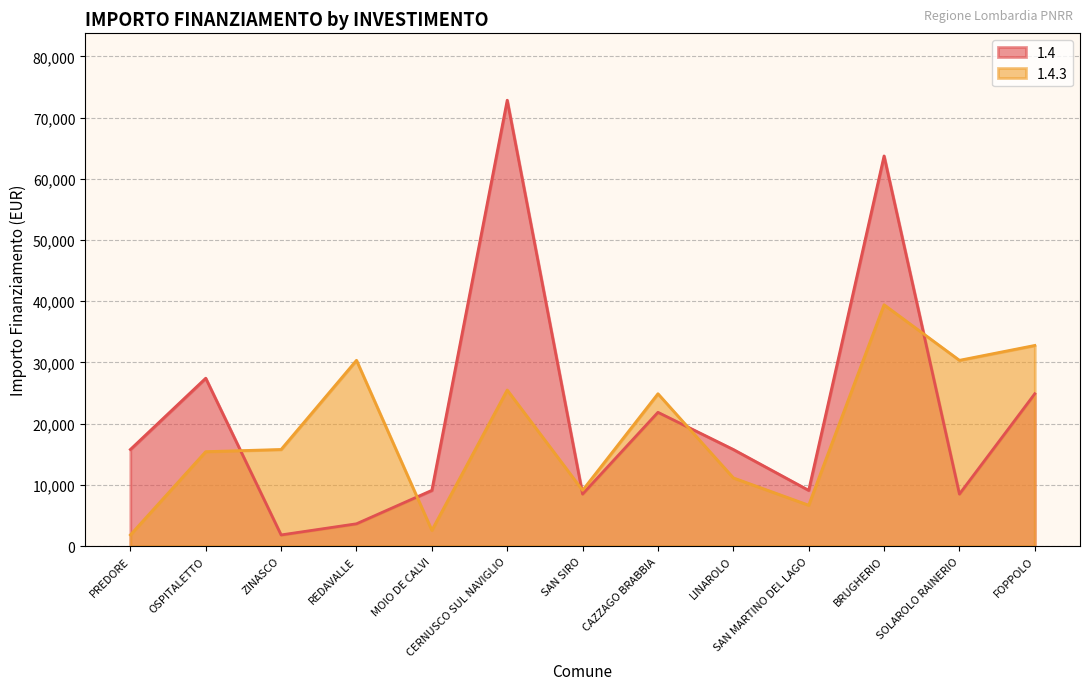

Which series has the largest total across all categories?

1.4